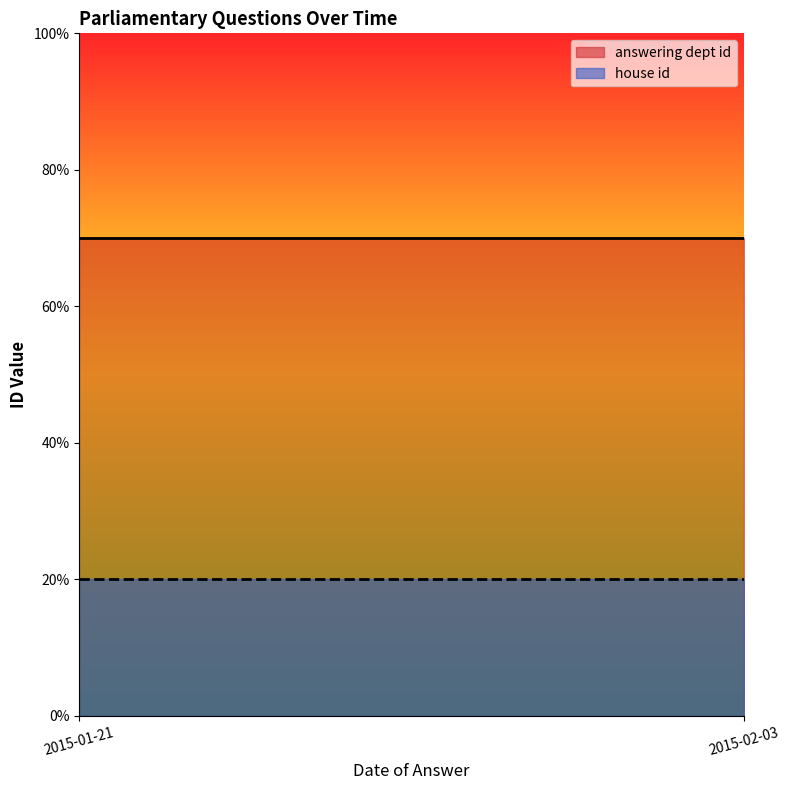

Which category has the lowest value in the house id series?

2015-01-21